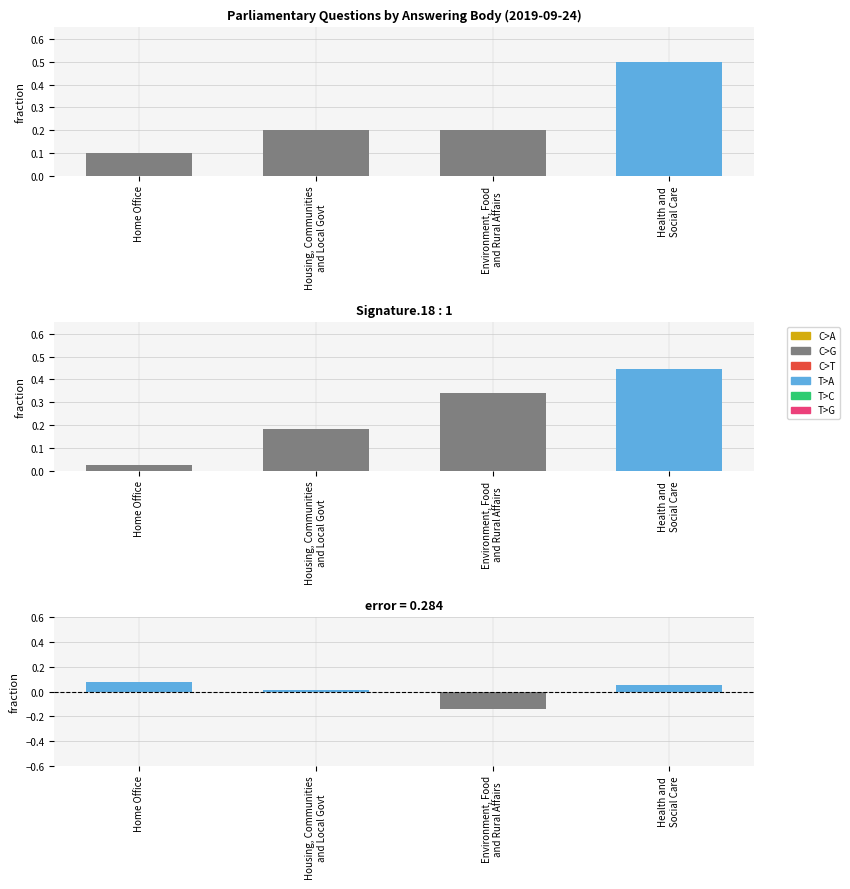

Does the chart contain stacked bars?

No